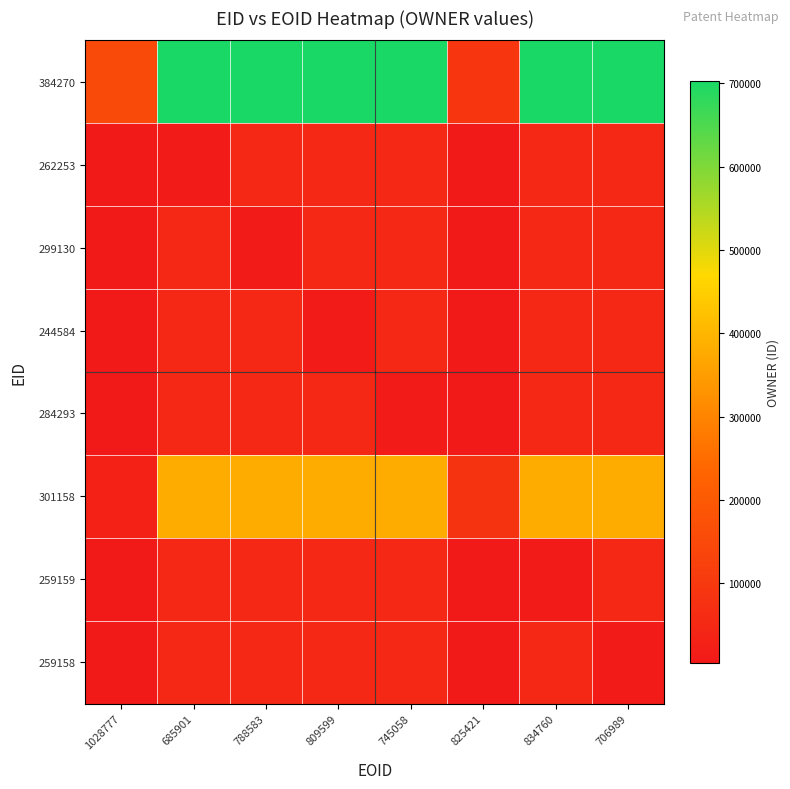

At which category is the sum across all series the highest?

745058